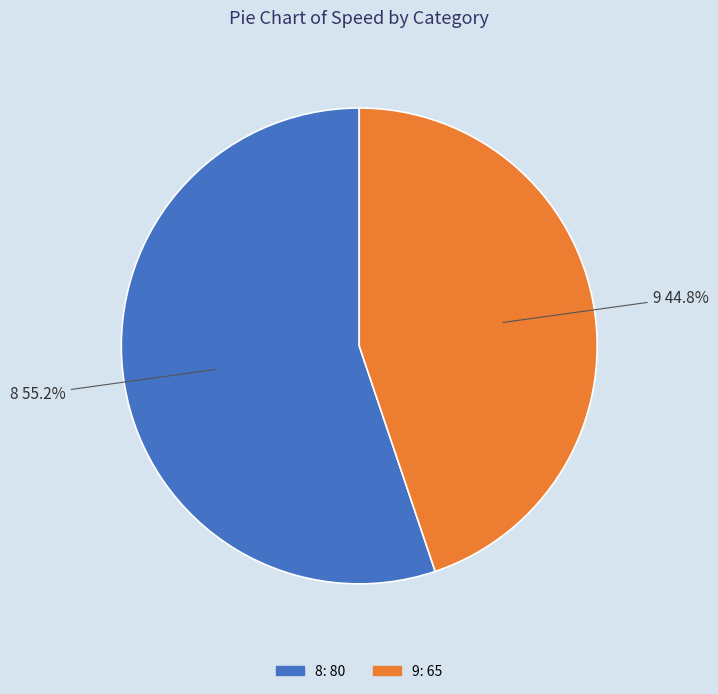

To the nearest percent, what is the average slice percentage?

50%